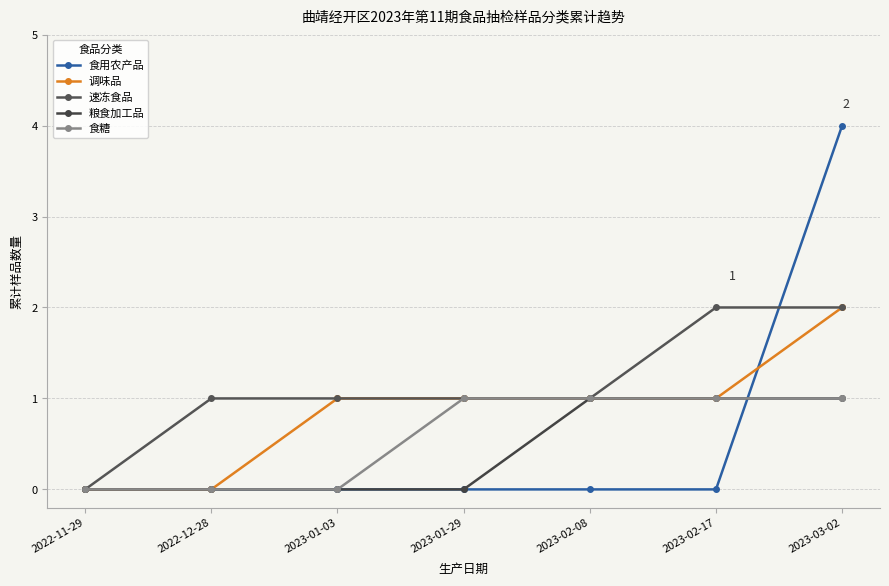

Read the 调味品 value at 2023-02-08.

1